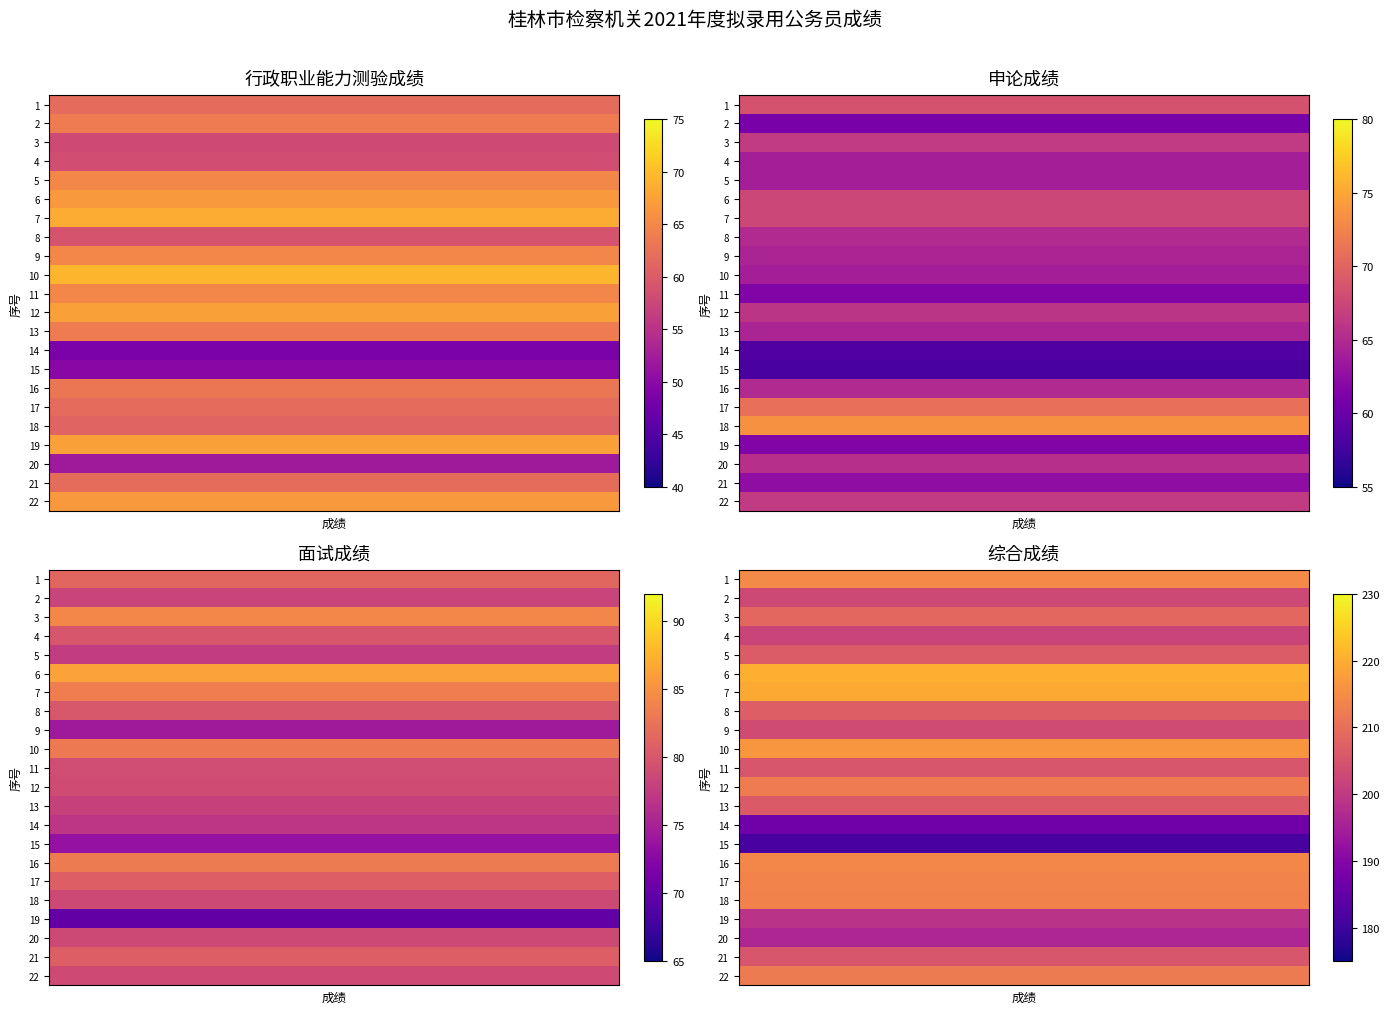

Rank the categories by 行政职业能力测验成绩 value from highest to lowest.

9, 6, 11, 18, 5, 21, 4, 10, 8, 1, 12, 15, 20, 0, 16, 17, 7, 3, 2, 19, 14, 13